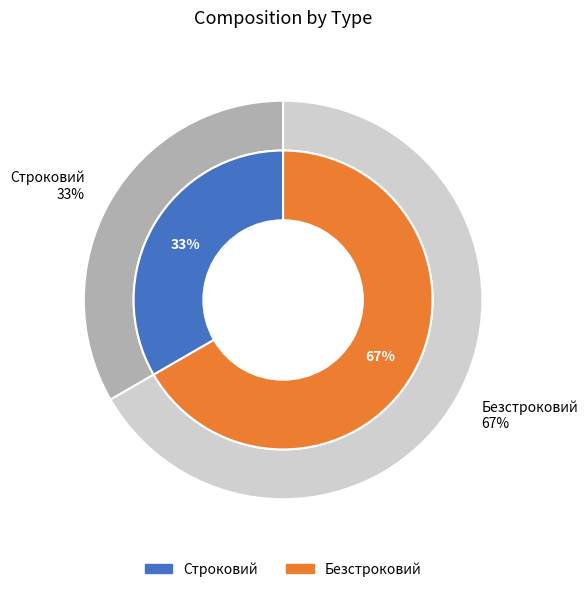

The Строковий slice represents 42% of the pie. True or false?

False